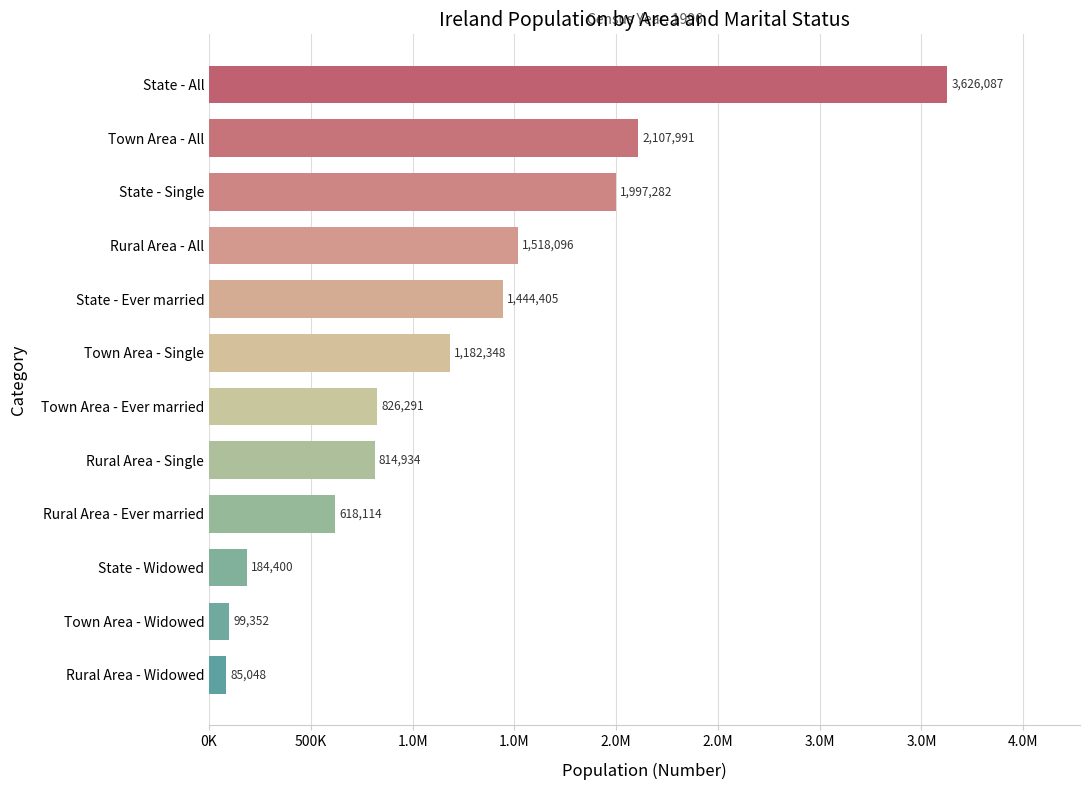

Does the chart contain any negative values?

No